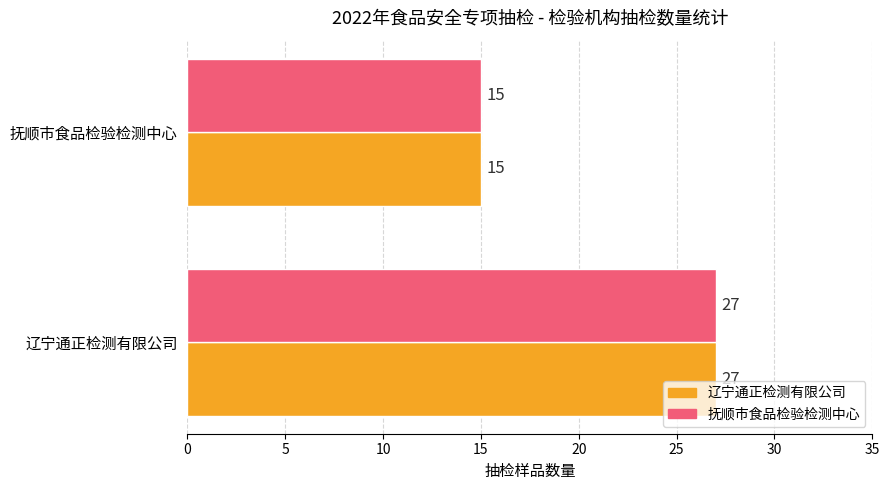

What is the total value across all series at 辽宁通正检测有限公司?

54